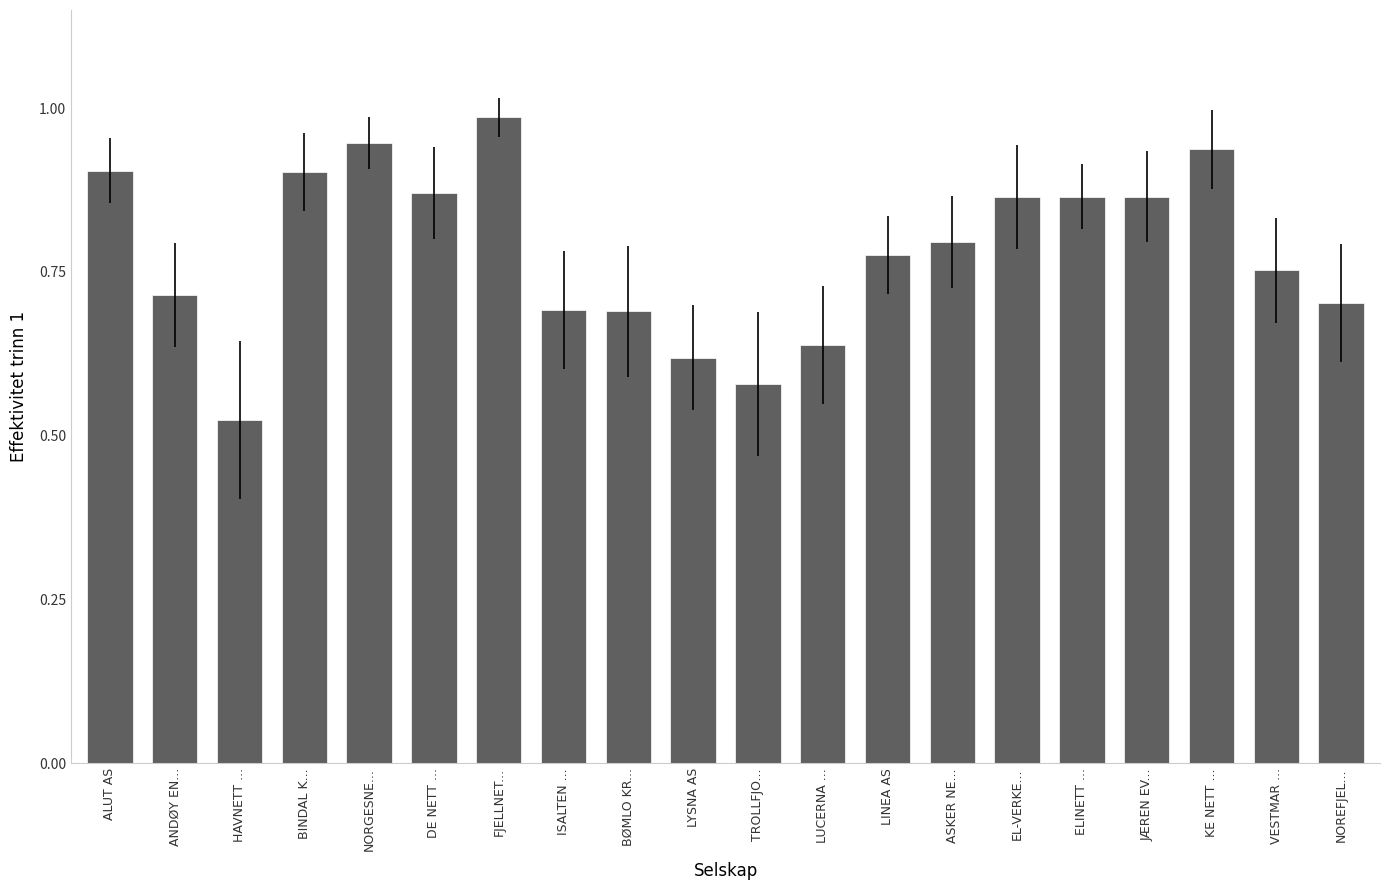

Which label corresponds to the largest value in the chart?

FJELLNET...